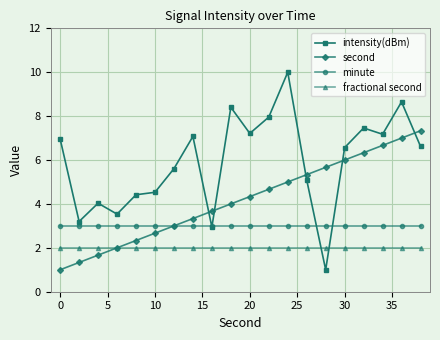

What is the value of the intensity(dBm) point at the 11th from the left?

7.2